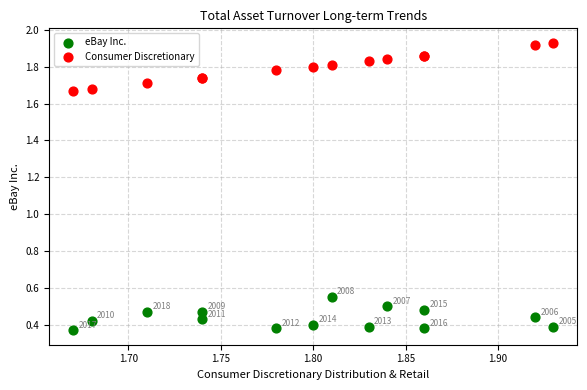

Which series contains the highest Y value?

Consumer Discretionary